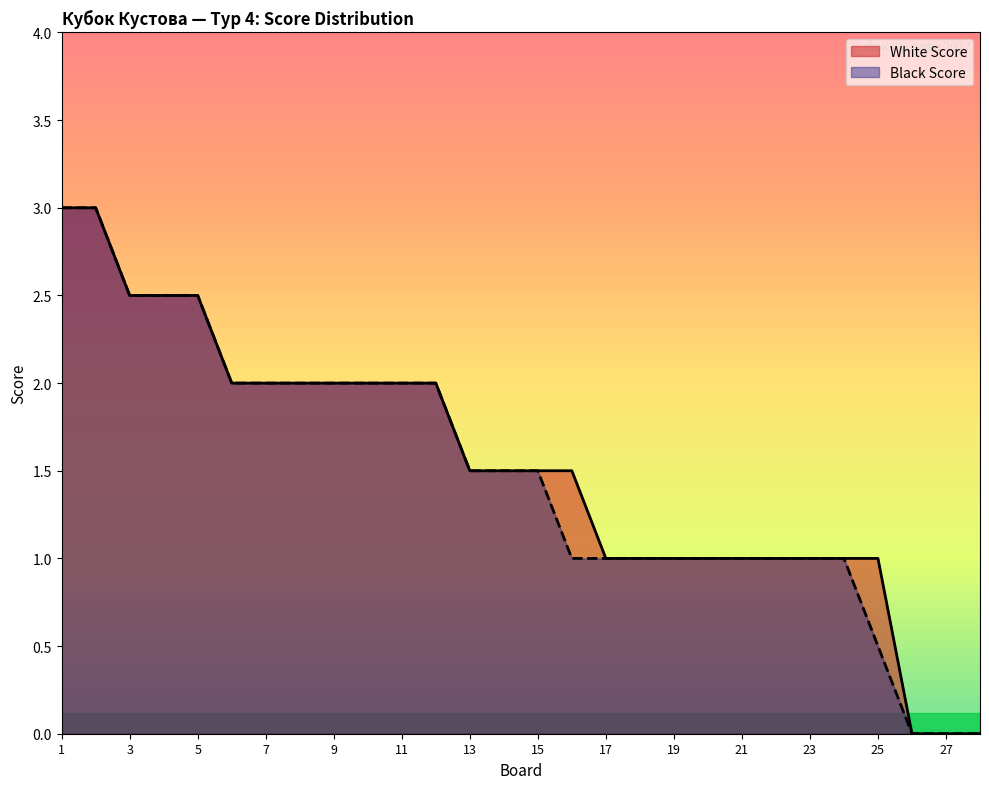

True or false: White Score and Black Score cross at least once.

False